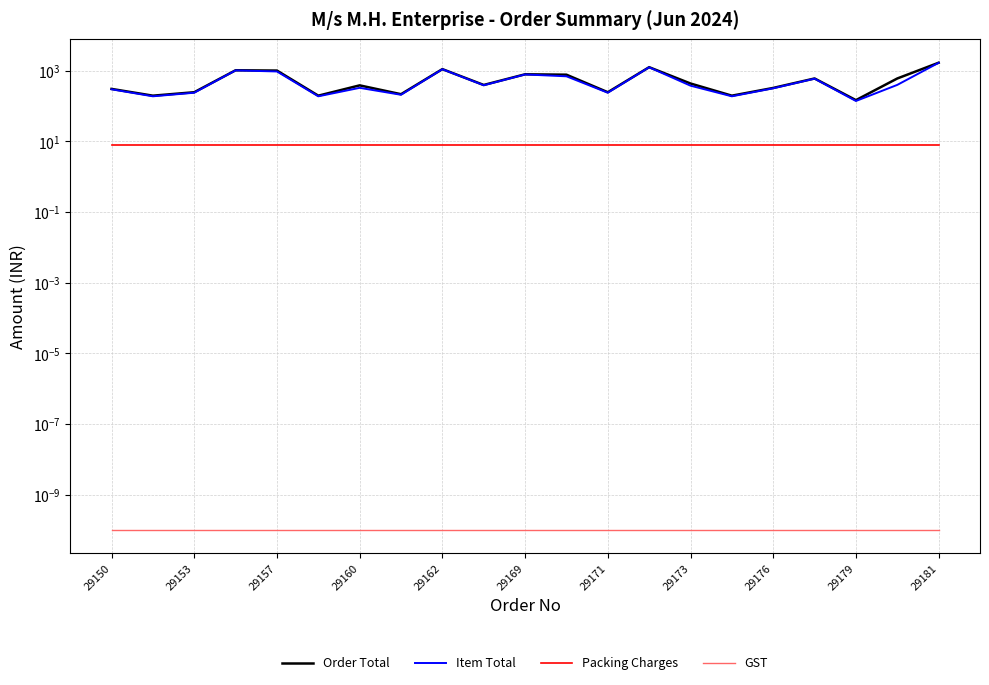

Reading left to right, list all the values displayed in this chart.

Order Total: 308.0	198.0	248.0	1038.0	1018.0	198.0	388.0	218.0	1118.0	398.0	798.0	778.0	248.0	1268.0	438.0	198.0	328.0	608.0	148.0	608.0	1698.0
Item Total: 300.0	190.0	240.0	1030.0	960.0	190.0	330.0	210.0	1110.0	390.0	790.0	700.0	240.0	1260.0	380.0	190.0	320.0	600.0	140.0	400.0	1690.0
Packing Charges: 8.0	8.0	8.0	8.0	8.0	8.0	8.0	8.0	8.0	8.0	8.0	8.0	8.0	8.0	8.0	8.0	8.0	8.0	8.0	8.0	8.0
GST: 0.0	0.0	0.0	0.0	0.0	0.0	0.0	0.0	0.0	0.0	0.0	0.0	0.0	0.0	0.0	0.0	0.0	0.0	0.0	0.0	0.0